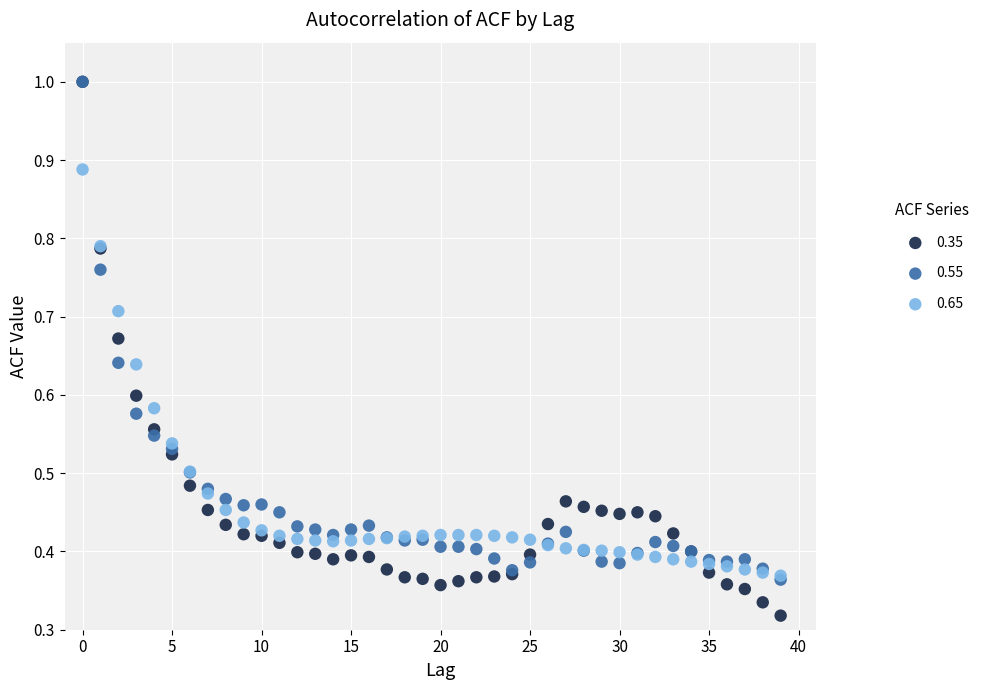

Which series has the largest Y range (max minus min)?

0.35